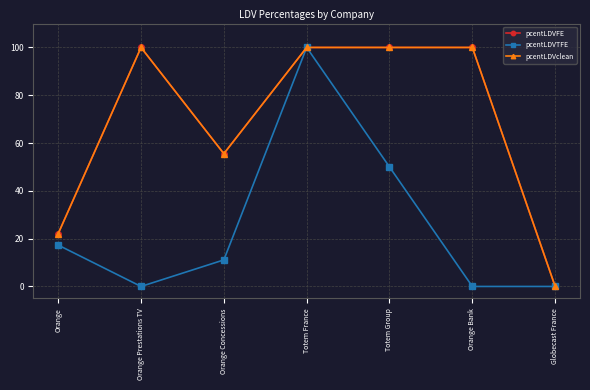

The value of pcentLDVFE at Orange is 7.0. True or false?

False